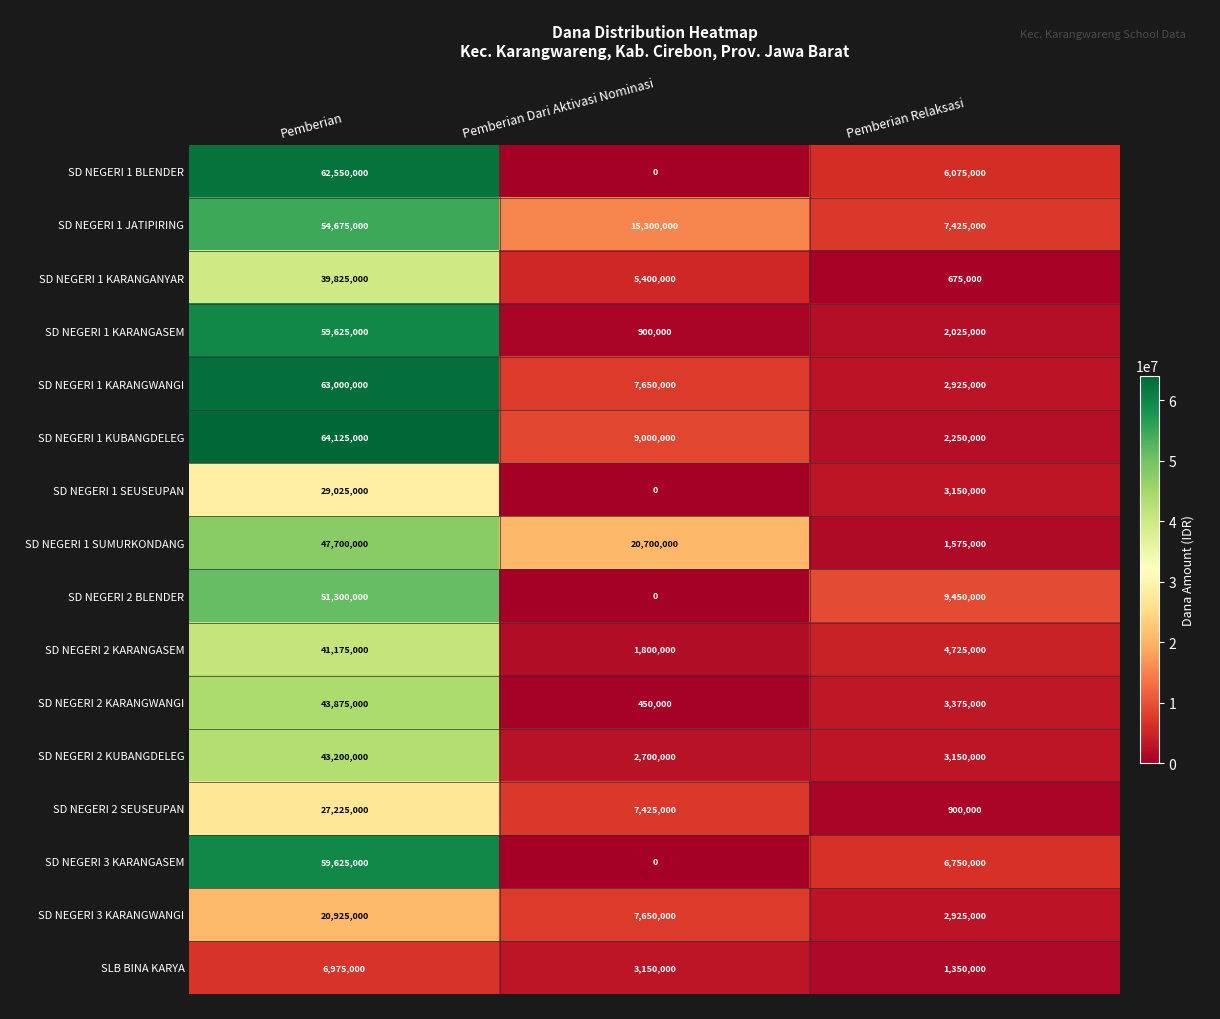

What is the difference between the highest and lowest values at Pemberian?

57150000